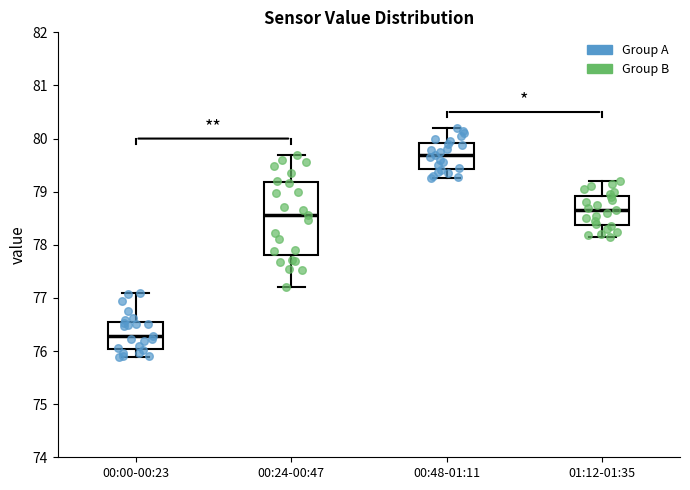

Reading left to right, transcribe this box plot: for each box, give where its median line is, the range the box spans, and where its two whiskers end, as read against the y-axis. The values are not printed on the chart, so give them approximately, as read against the axis.

00:00-00:23: median 76.3, box 76.0 to 76.6, whiskers 75.9 to 77.1
00:24-00:47: median 78.6, box 77.8 to 79.2, whiskers 77.2 to 79.7
00:48-01:11: median 79.7, box 79.4 to 79.9, whiskers 79.3 to 80.2
01:12-01:35: median 78.7, box 78.4 to 78.9, whiskers 78.2 to 79.2